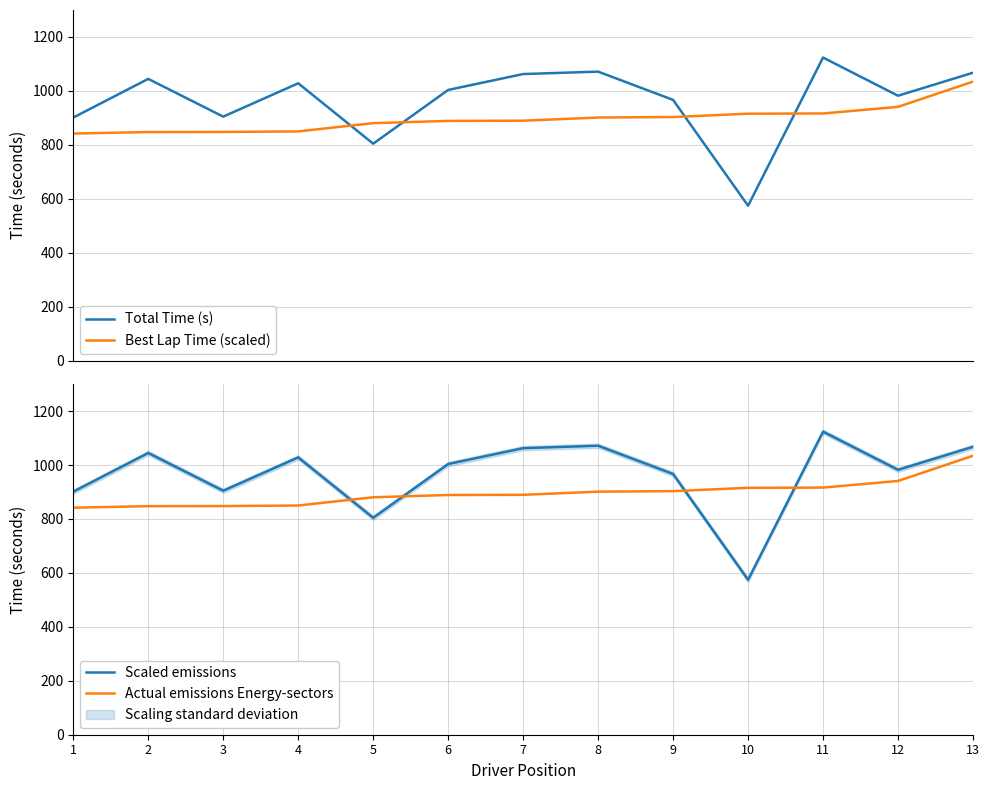

Does the chart have visible grid lines?

Yes